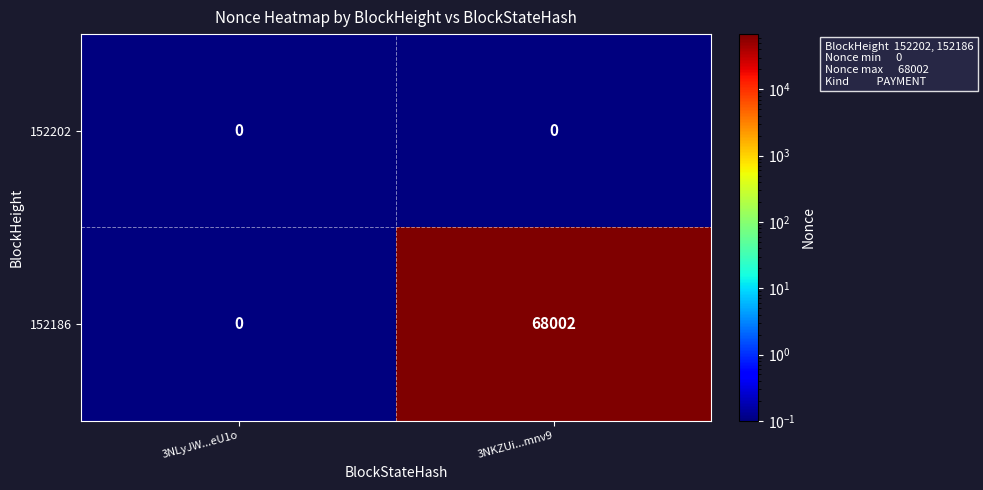

Reading left to right, extract all data points from this chart.

152202: 0	0
152186: 0	68002